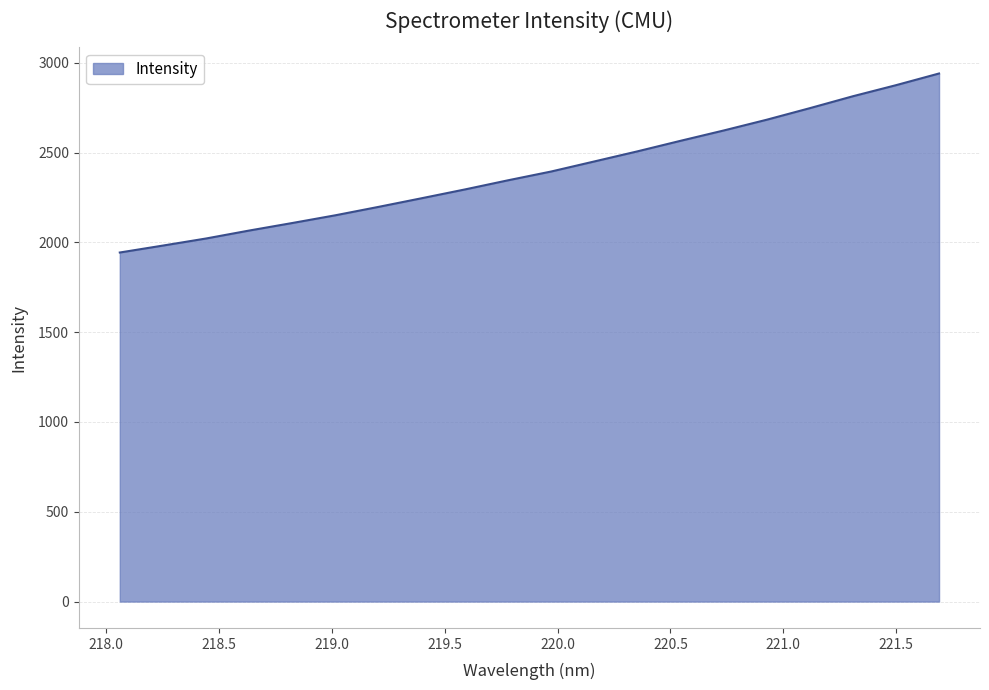

What is the minimum value shown in the chart?

1943.4